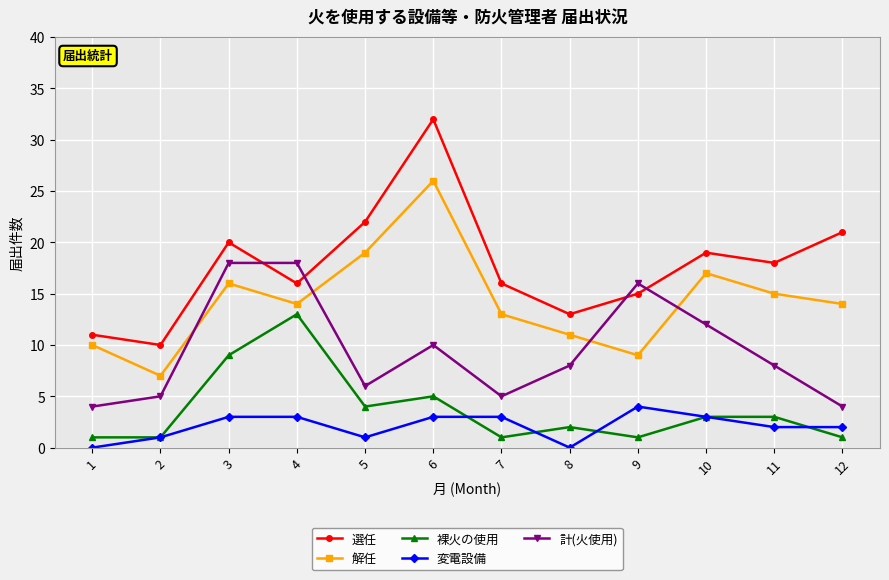

Which series has the widest spread of values?

選任